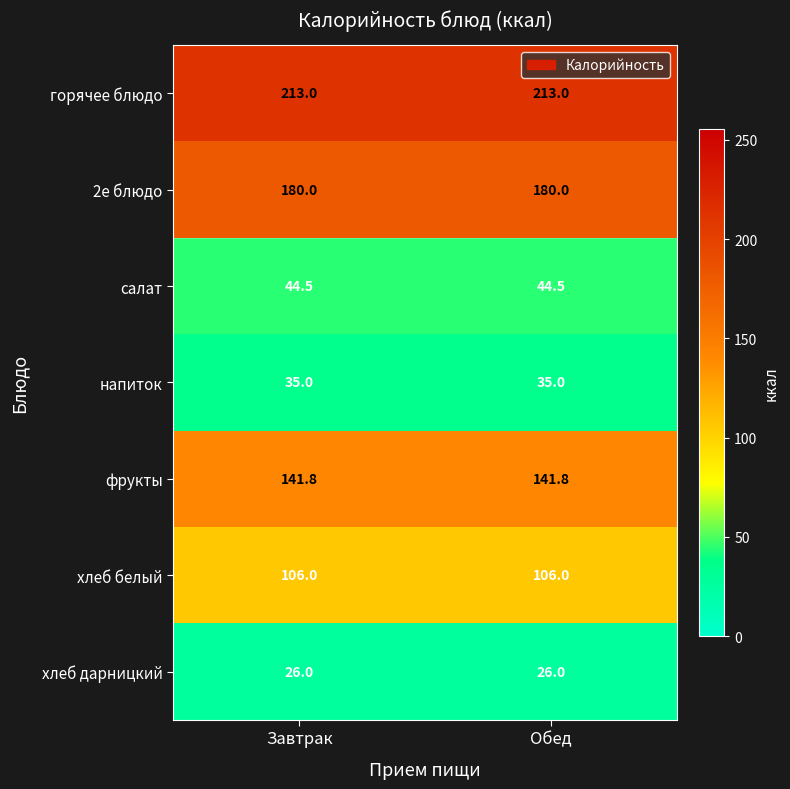

What is the minimum value shown in the chart?

26.0